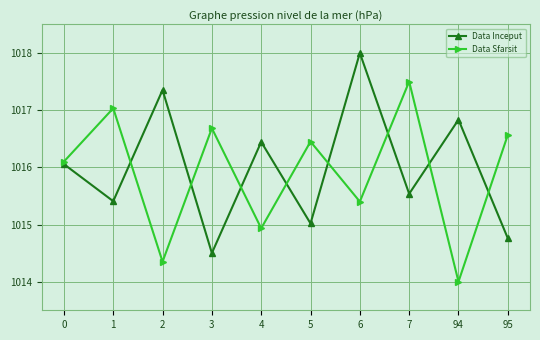

What is the maximum value shown in the chart?

1018.0